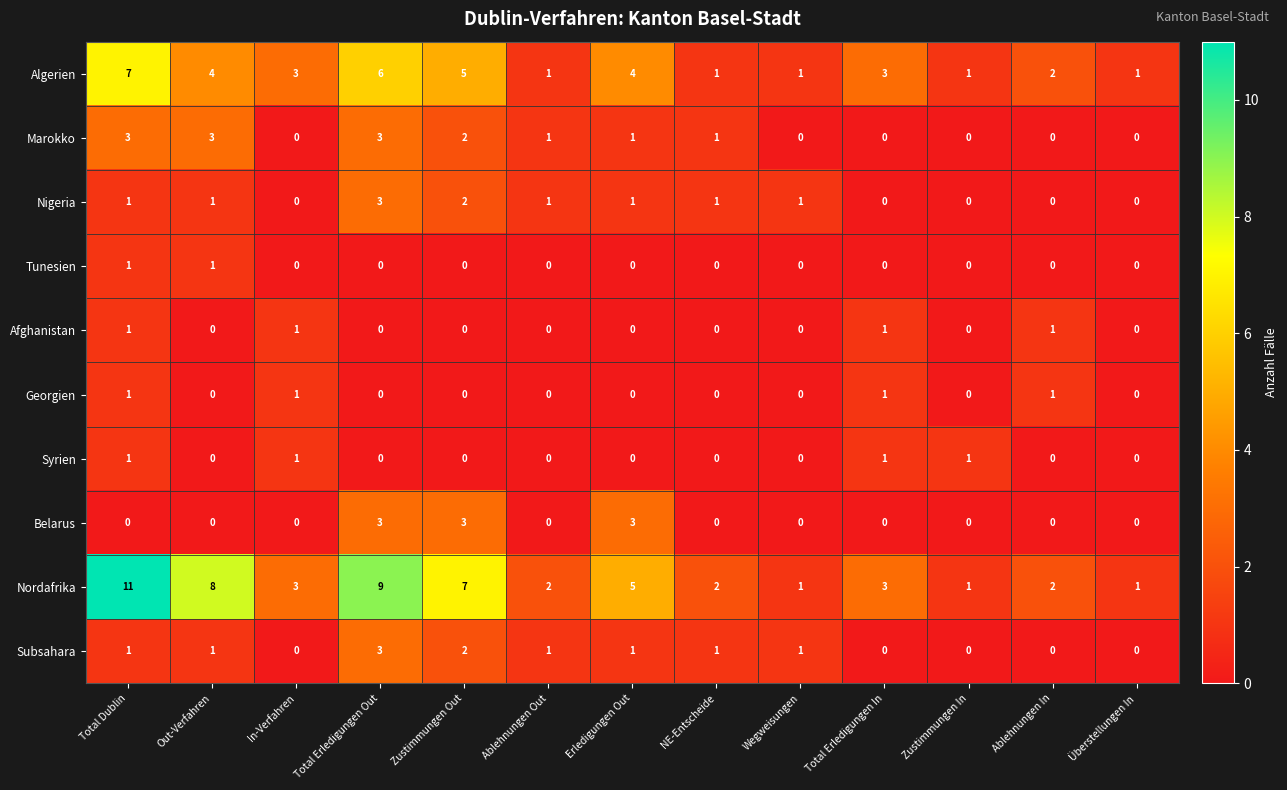

Which series has the largest range (max minus min)?

Nordafrika